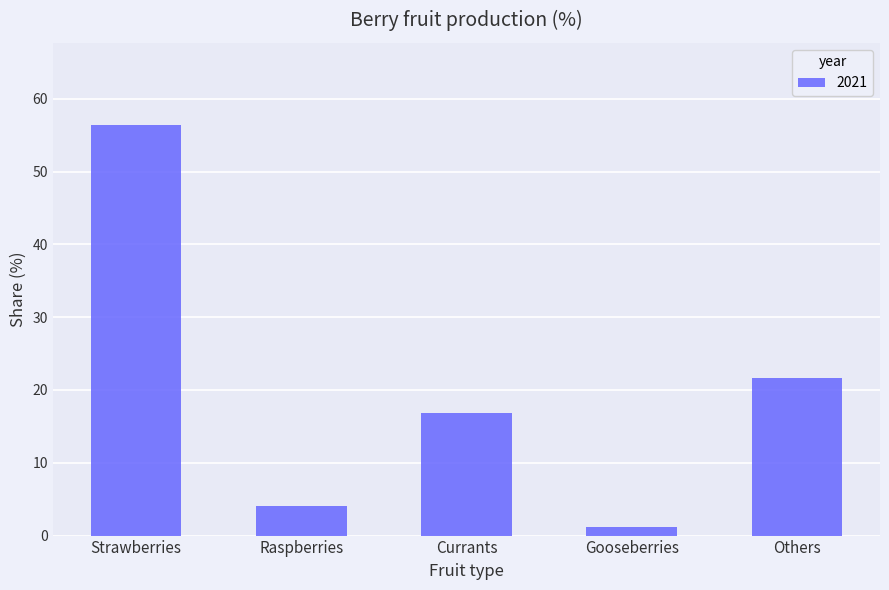

True or false: the data shows 21.6 at Others.

True